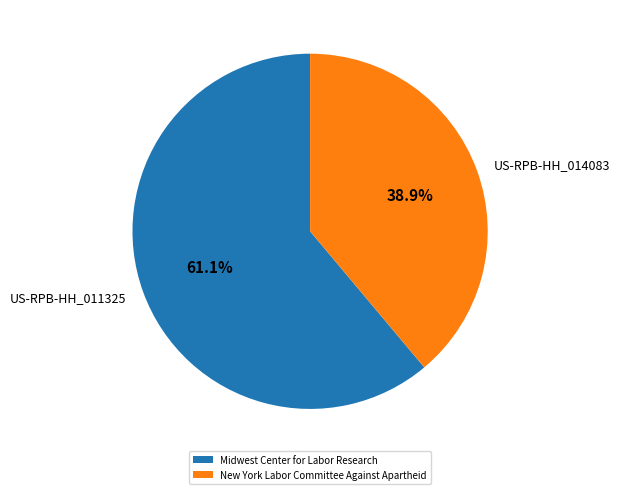

What percentage is the US-RPB-HH_011325 slice, to the nearest percent?

61%